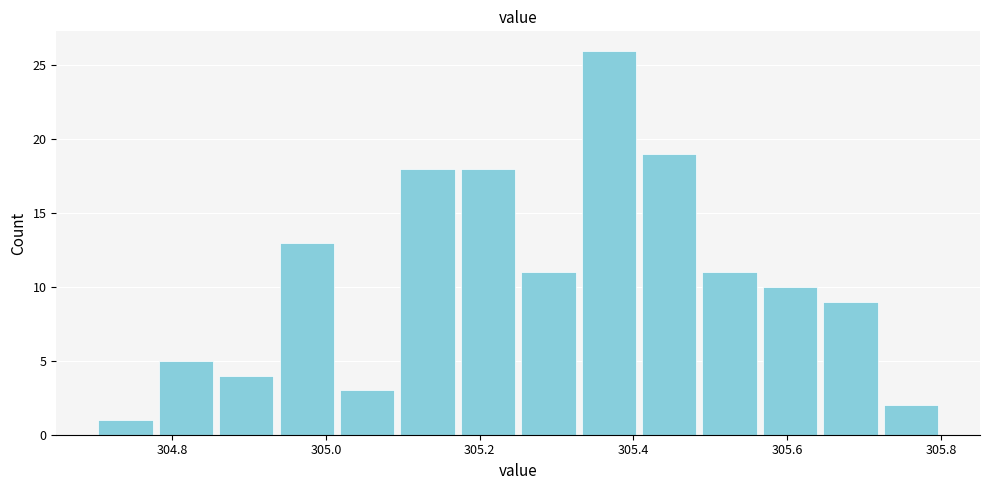

Read against the x-axis, roughly where is the centre of the tallest bar?

305.36